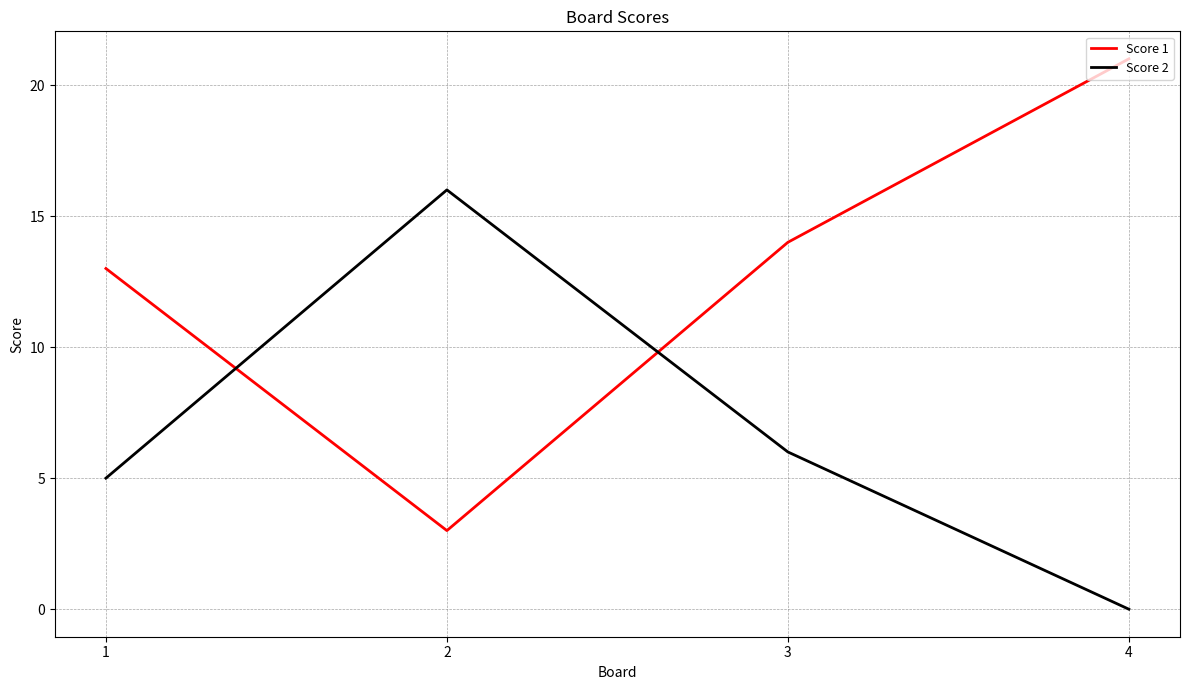

At how many categories does at least one series exceed 5?

4